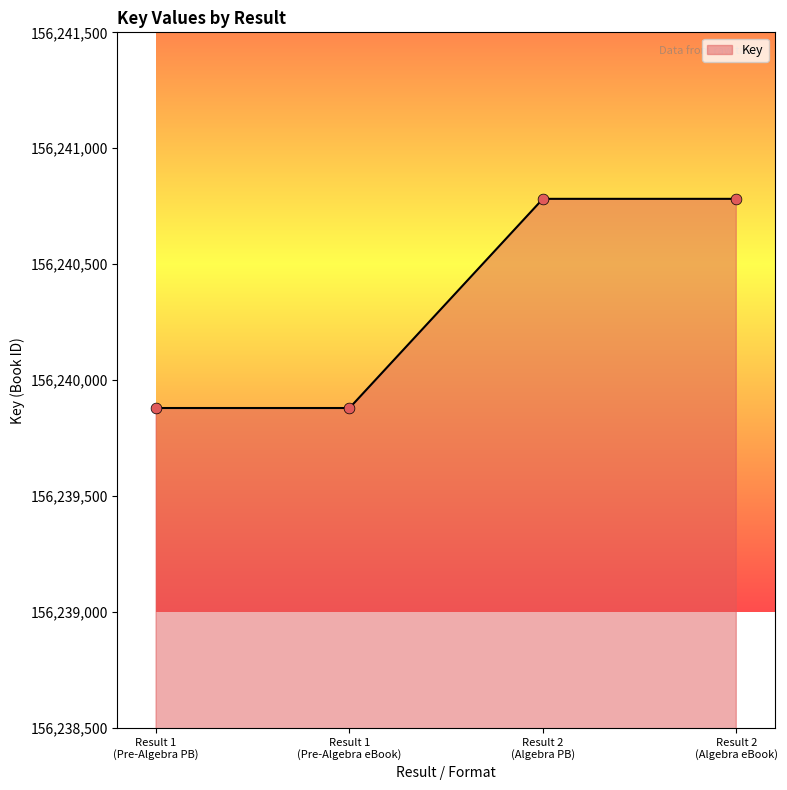

True or false: the data has more than 2 interior local peaks.

False